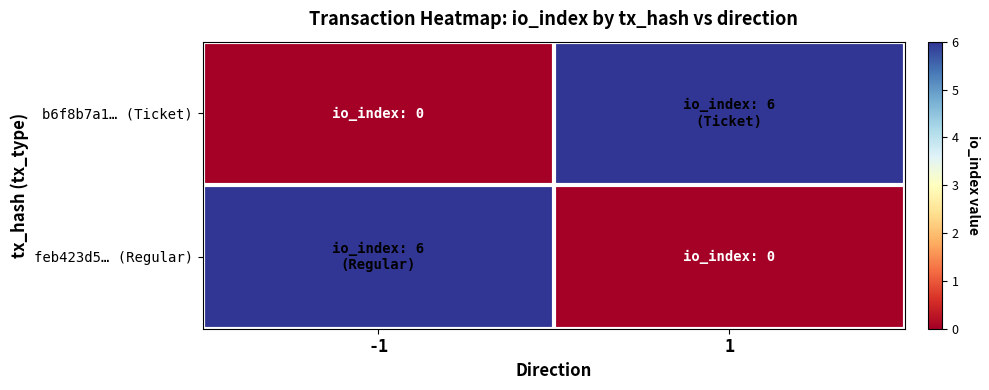

Reading right to left, transcribe all the data shown in this chart.

b6f8b7a1… (Ticket): 1=6	-1=0
feb423d5… (Regular): 1=0	-1=6